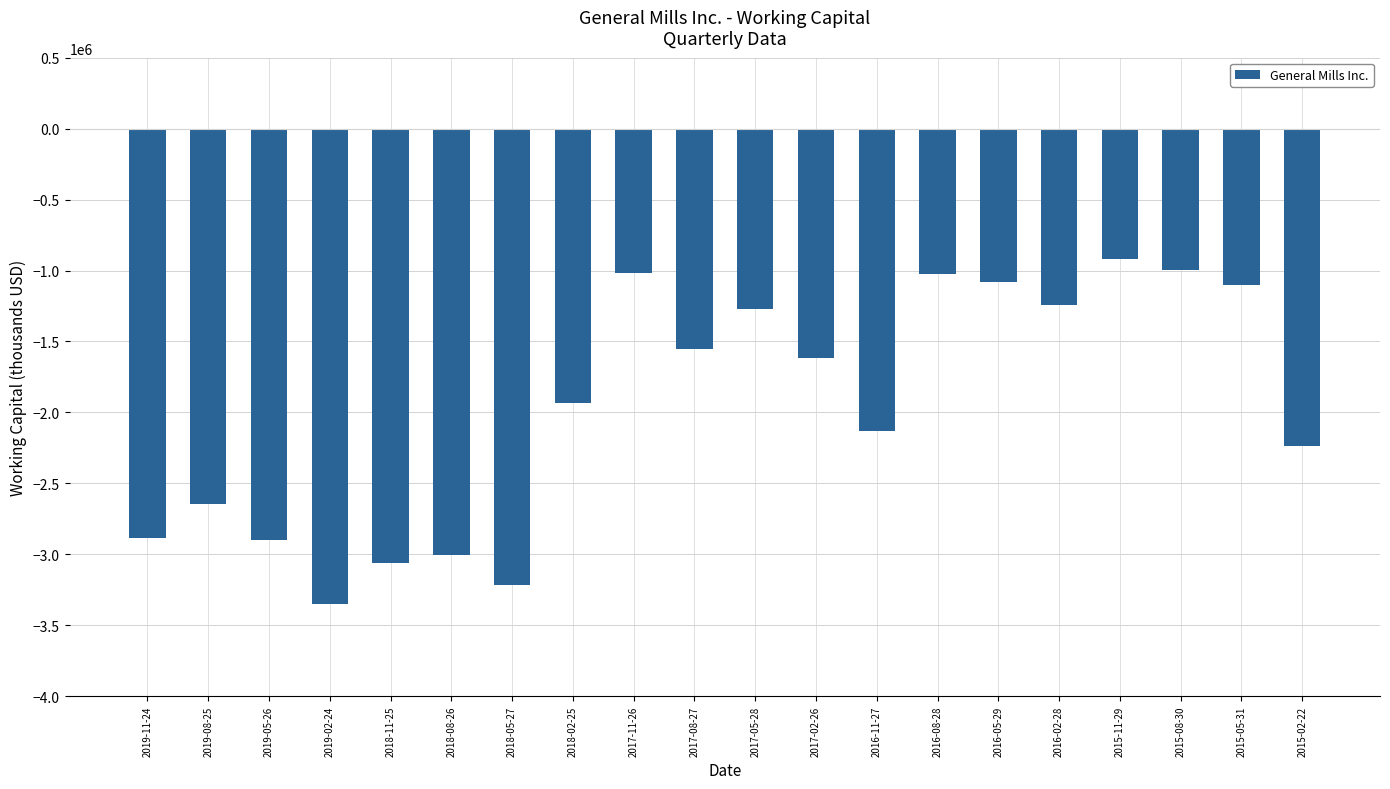

Which category has the lowest value across all series?

2019-02-24